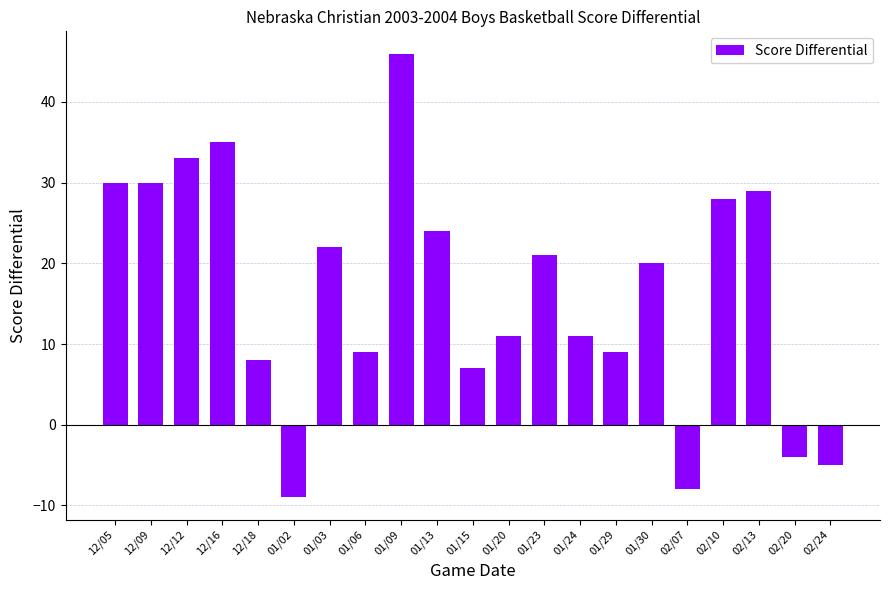

What is the approximate value at 12/12?

33